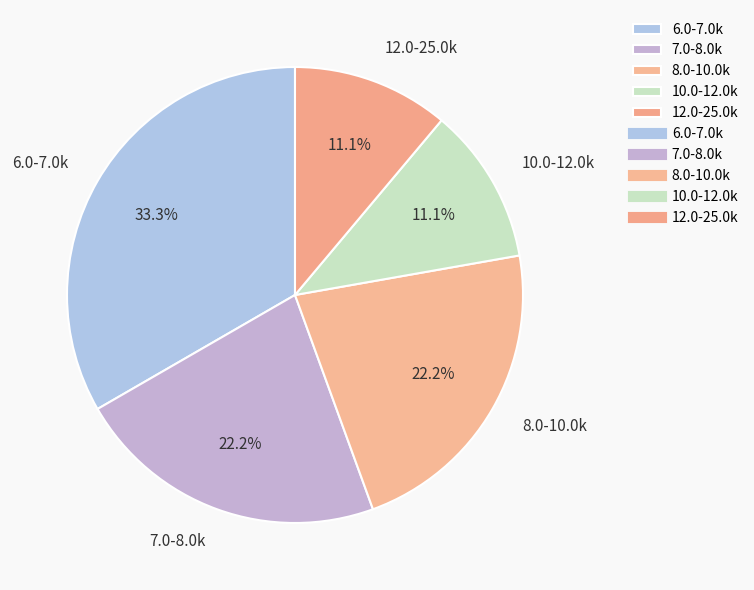

Which has a higher value, 7.0-8.0k or 12.0-25.0k?

7.0-8.0k